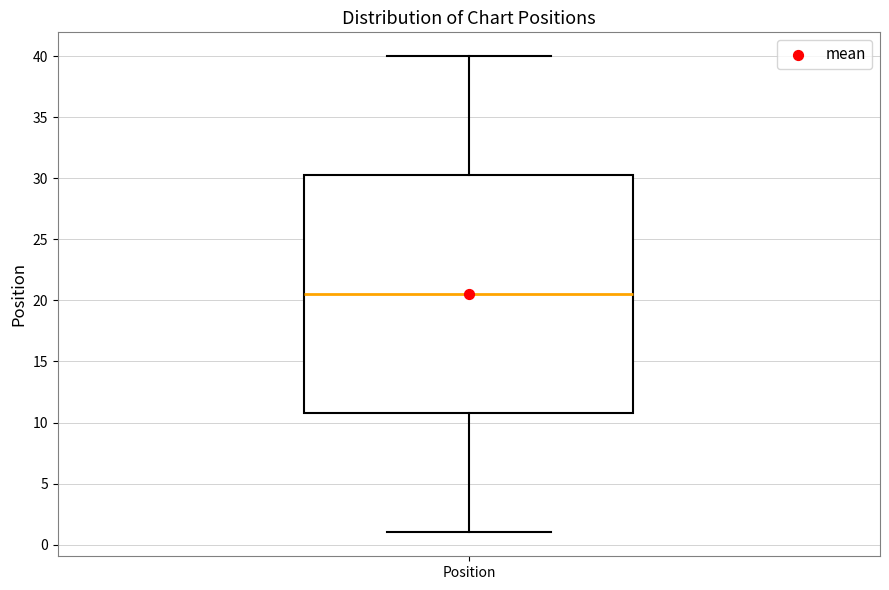

Where is the upper edge of the box for Position on the y-axis? The values are not printed on the chart, so give them approximately, as read against the axis.

30.5